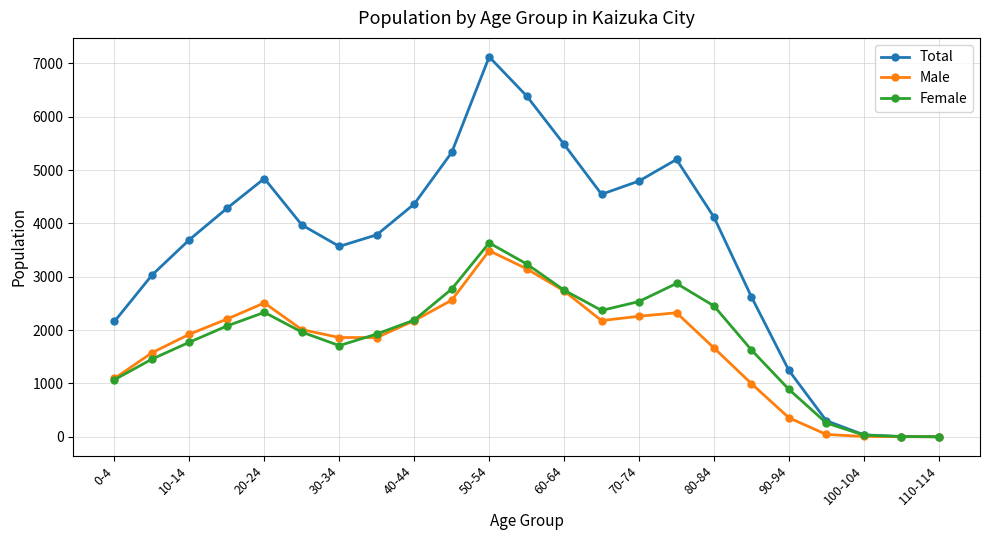

What is the maximum value shown in the chart?

7124